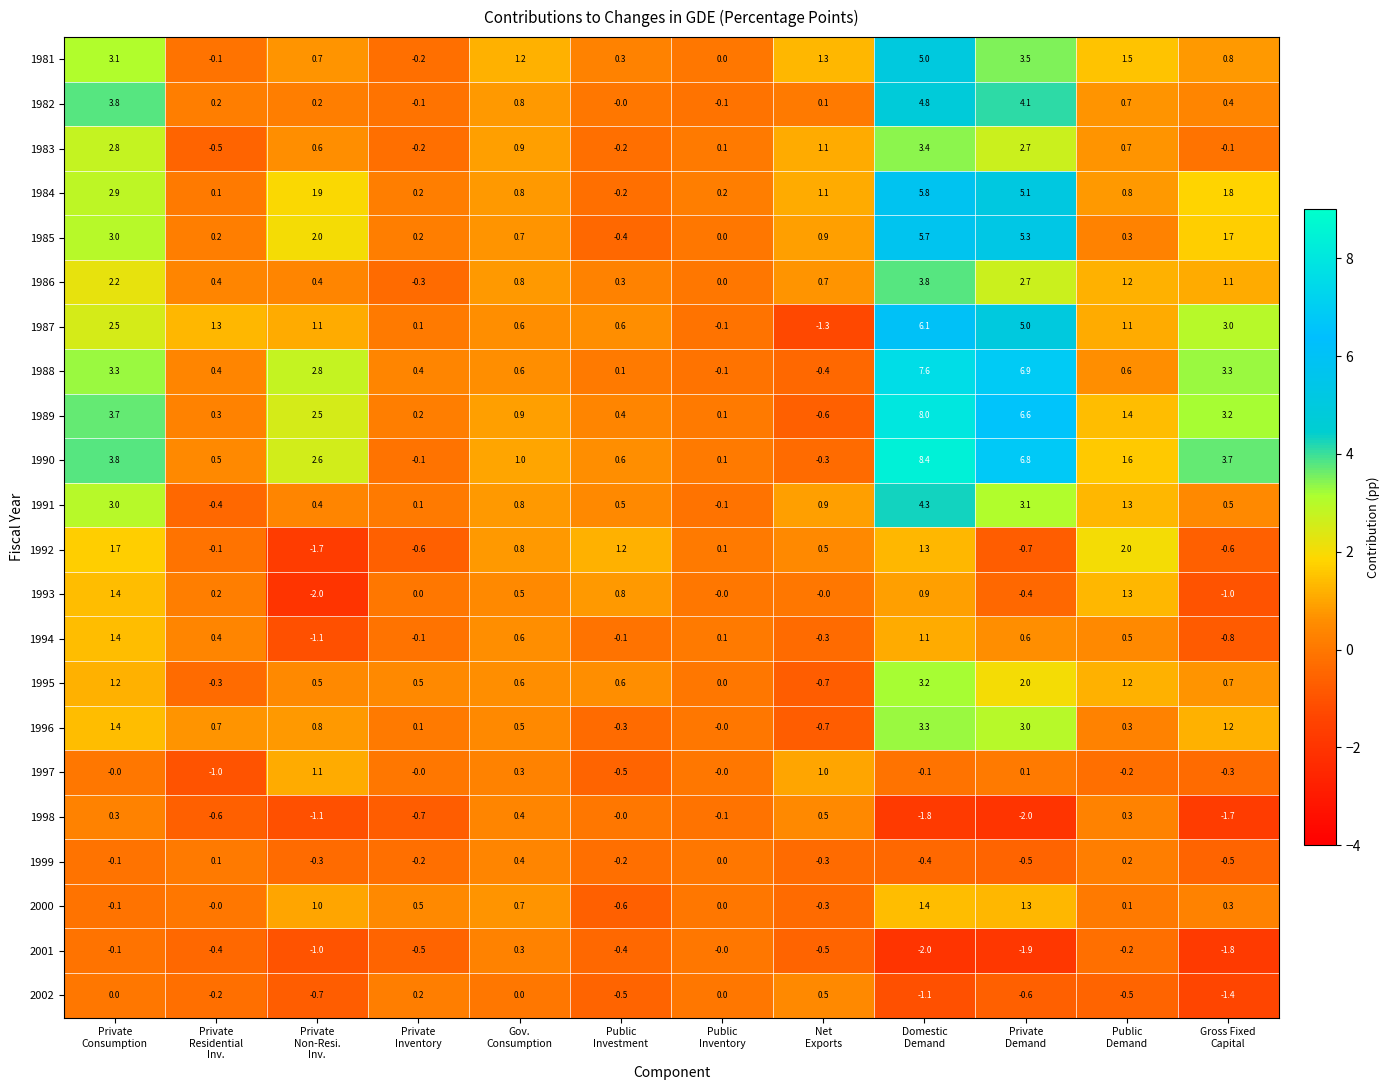

What is the total value across all series at Private
Non-Resi.
Inv.?

10.7